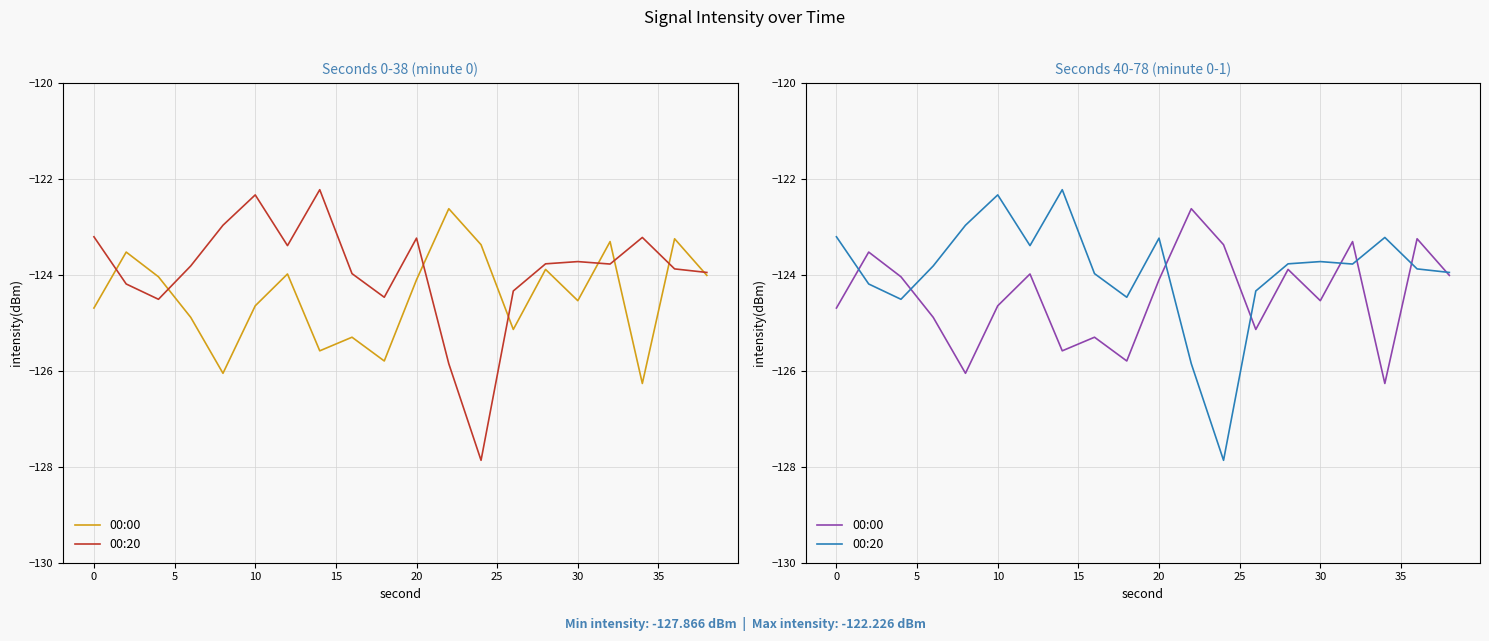

True or false: 00:00 and 00:20 intersect in this chart.

True